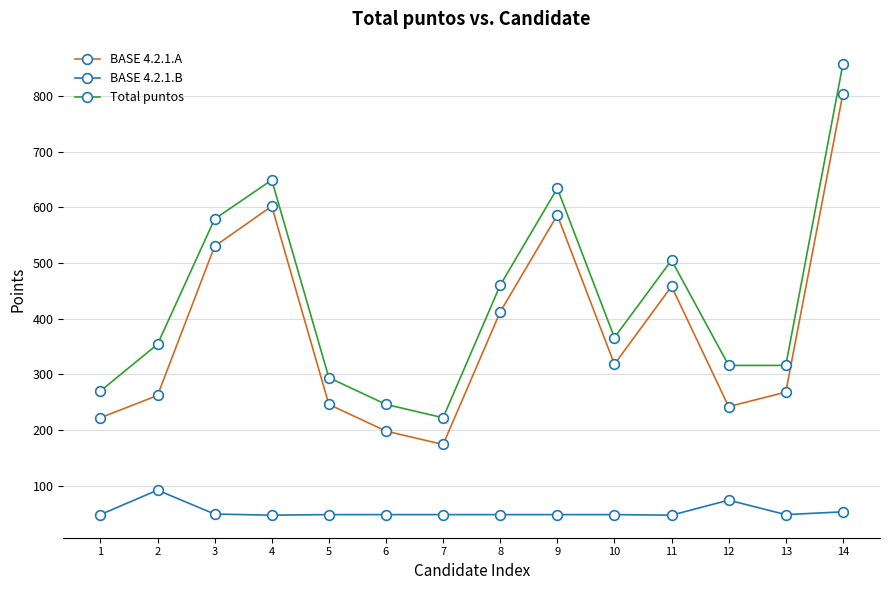

What is the lowest value of the BASE 4.2.1.B series?

47